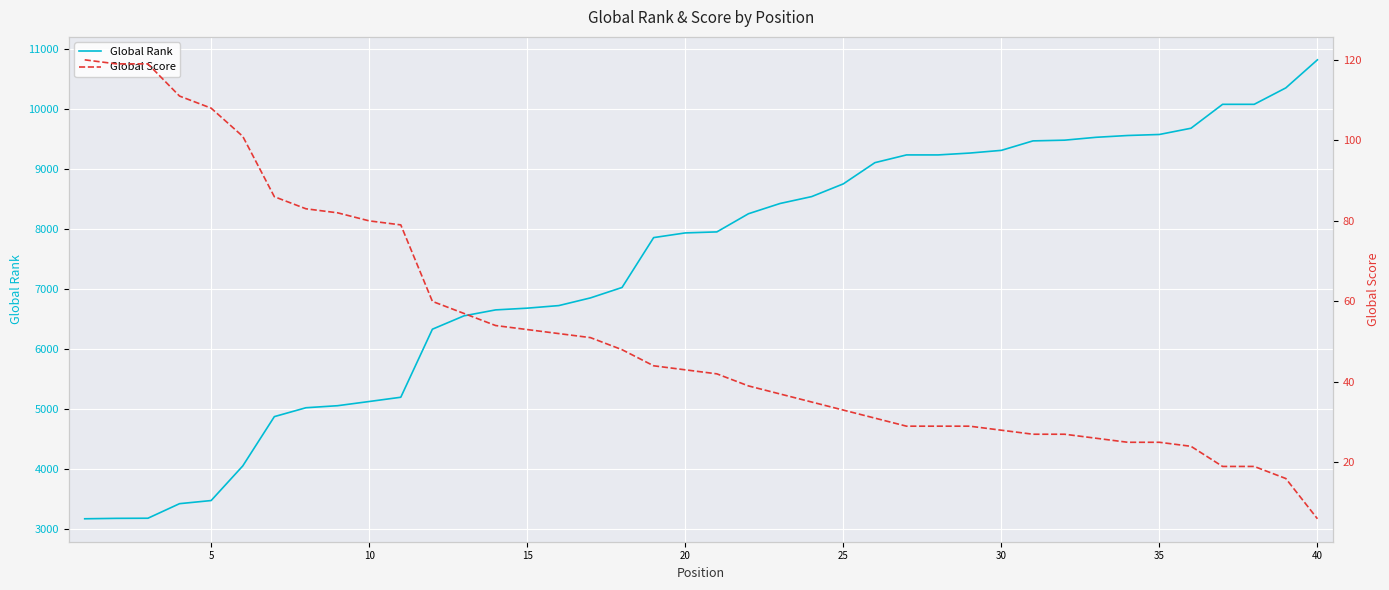

At how many categories does at least one series exceed 2925?

40